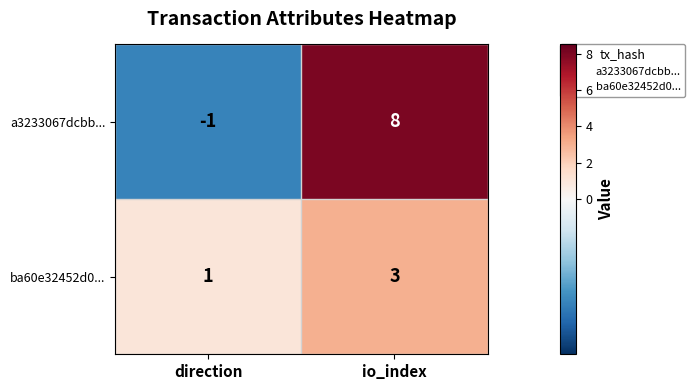

Reading right to left, extract all data points from this chart.

a3233067dcbb...: 8	-1
ba60e32452d0...: 3	1